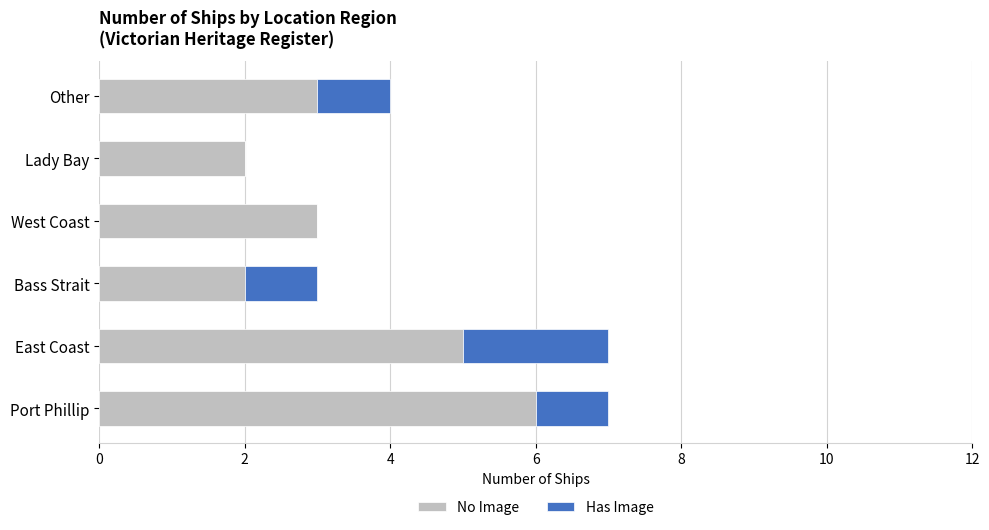

What value does the No Image series have at Port Phillip?

6